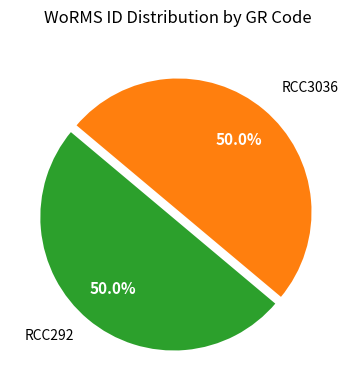

Combined, do RCC292 and RCC3036 account for over 50%?

Yes